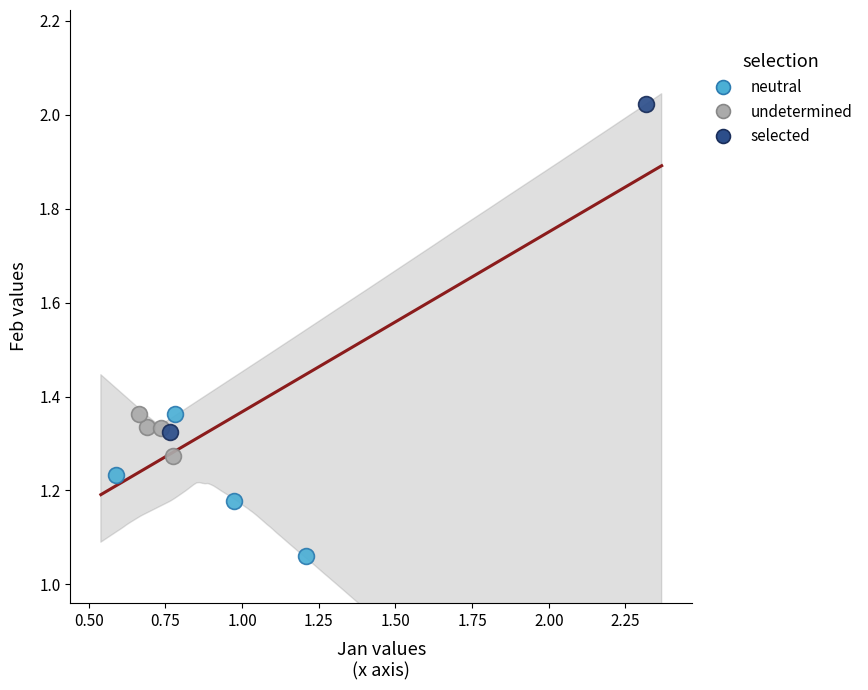

Which series contains the lowest Y value?

neutral